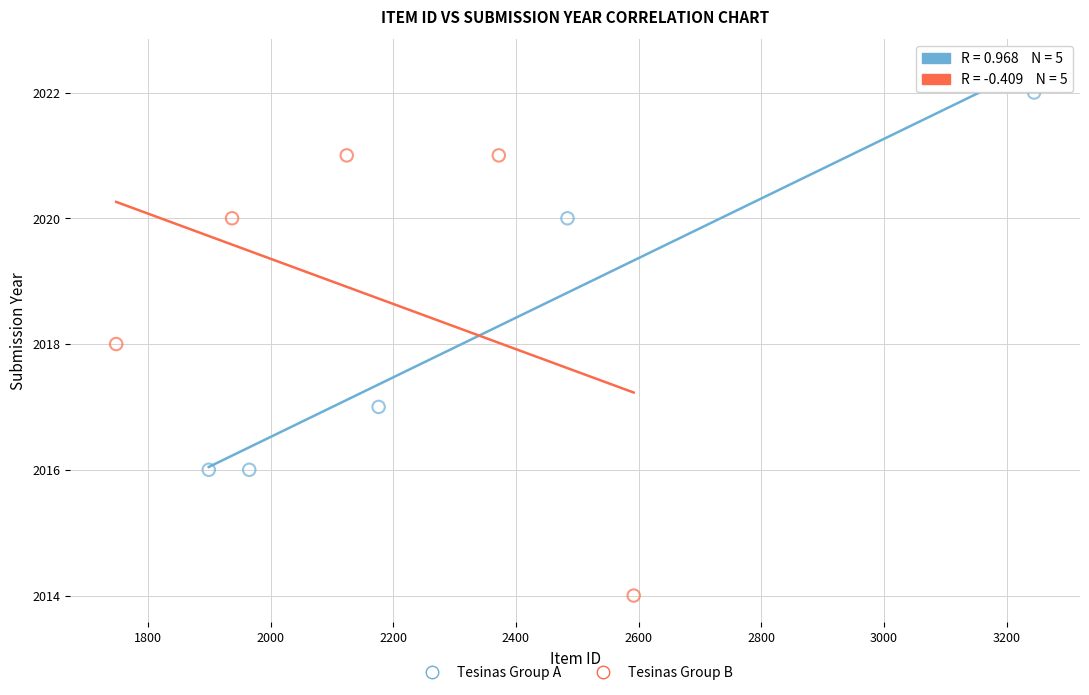

Which series contains the lowest Y value?

Tesinas Group B